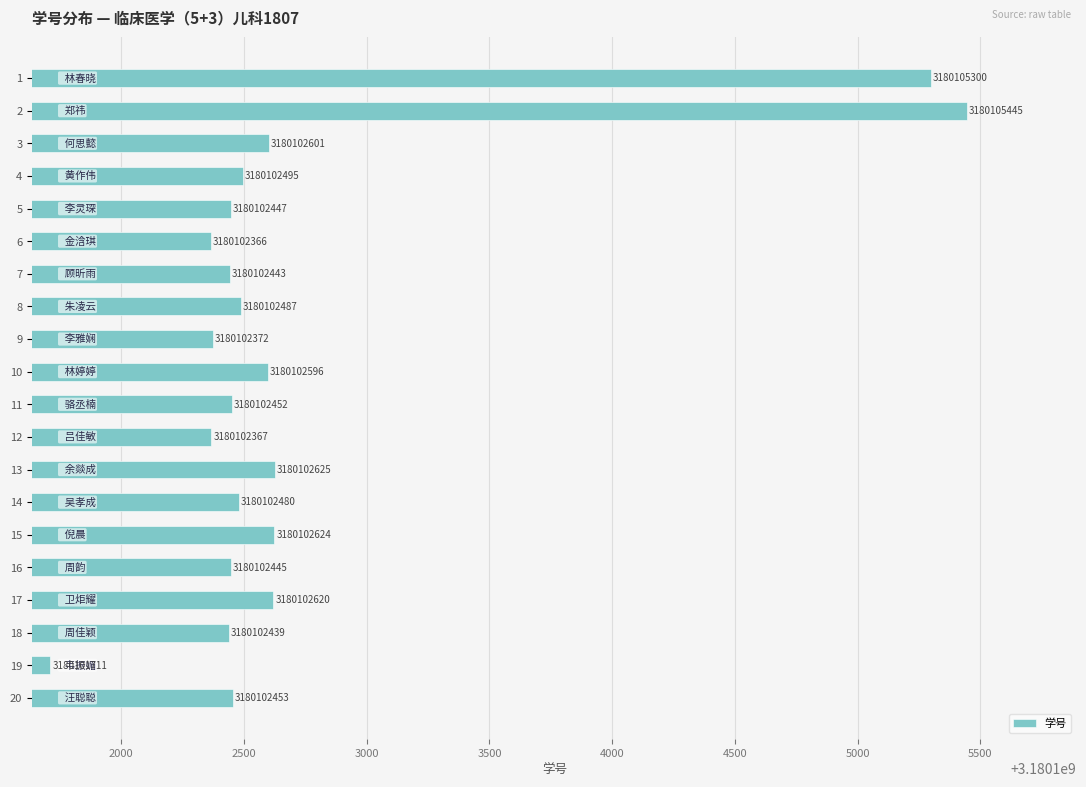

Is it true that the value at 17 is 725724518?

False